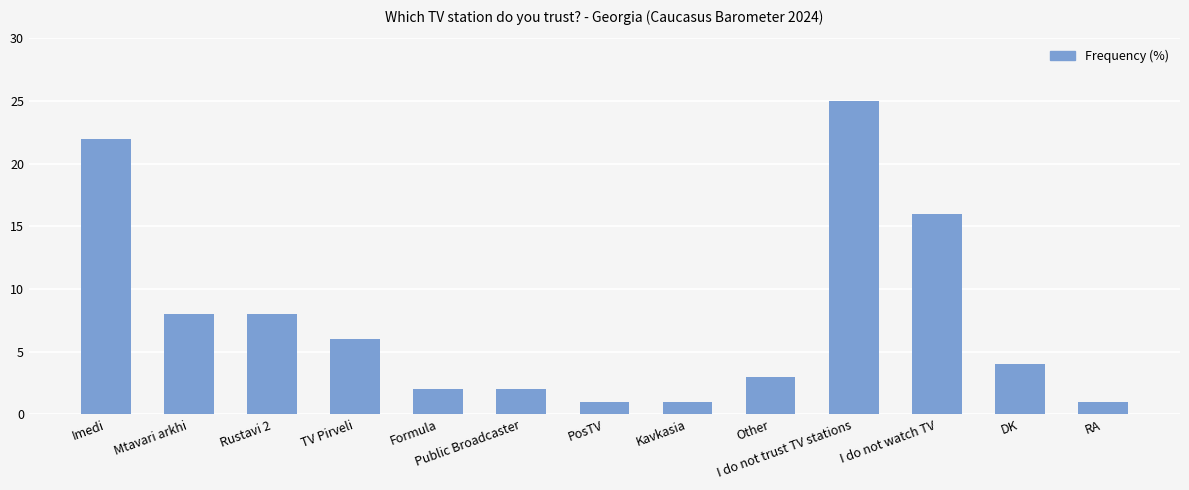

What is the label of the 9th bar from the right?

Formula